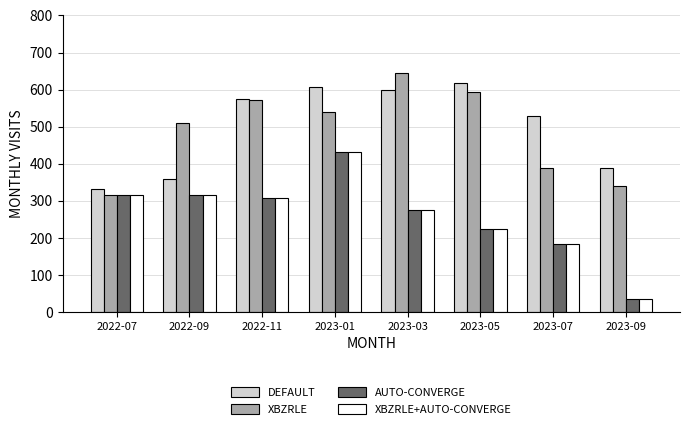

Are the bars grouped side by side (vs. stacked)?

Yes